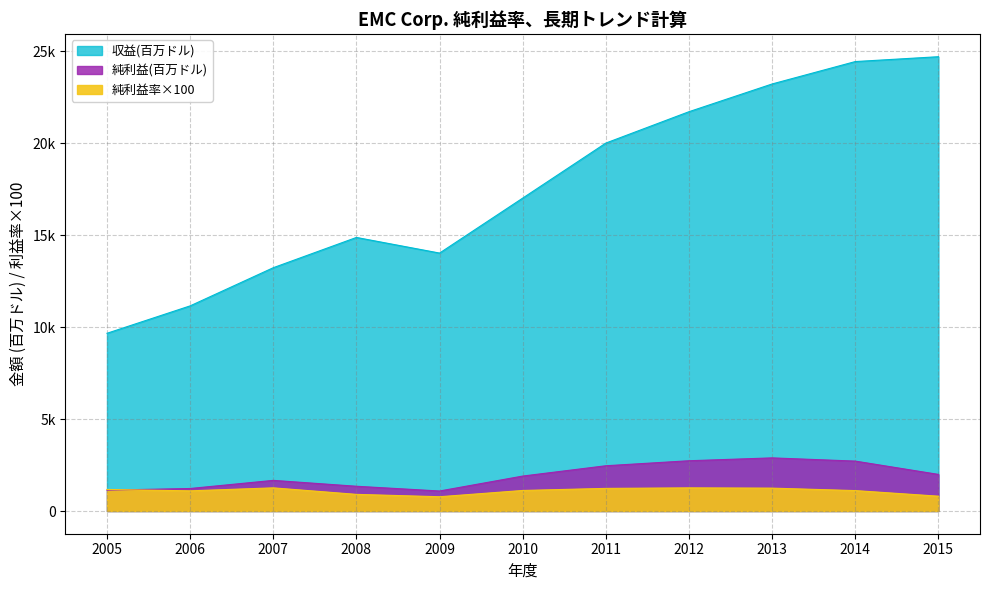

At which label does 純利益(百万ドル) reach its minimum?

2009